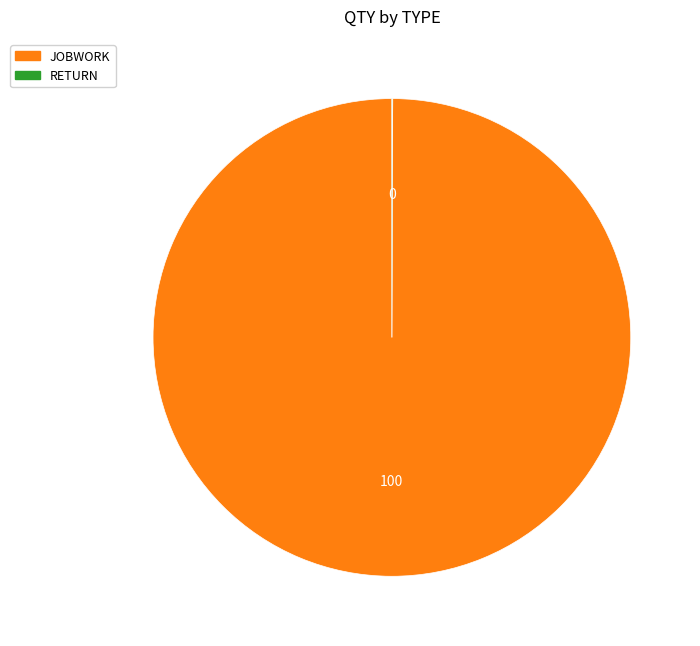

Which category accounts for the majority?

JOBWORK